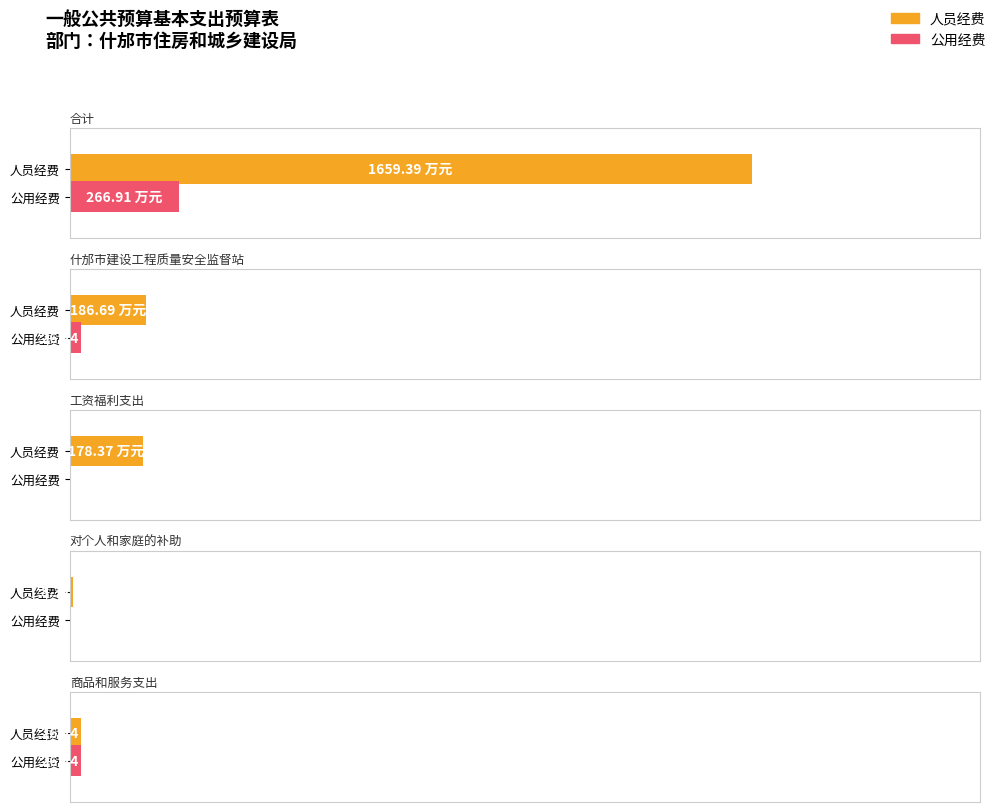

Reading right to left, extract all data points from this chart.

人员经费: 商品和服务支出=26.2	对个人和家庭的补助=8.3	工资福利支出=178.4	什邡市建设工程质量安全监督站=186.7	合计=1659.4
公用经费: 商品和服务支出=26.2	对个人和家庭的补助=0.0	工资福利支出=0.0	什邡市建设工程质量安全监督站=26.2	合计=266.9